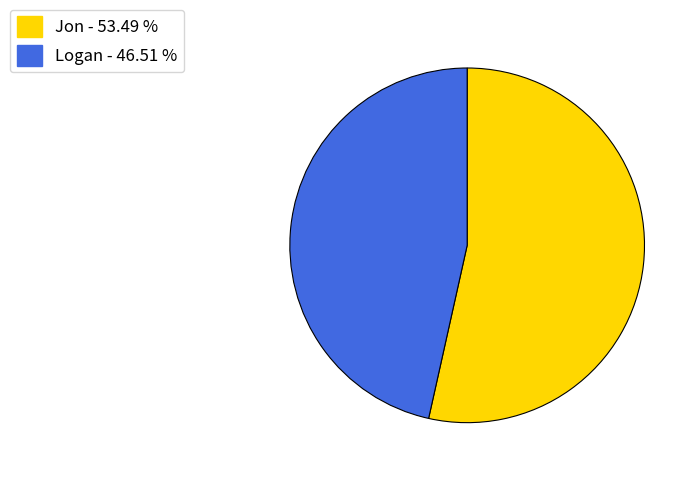

How many segments does this pie chart have?

2